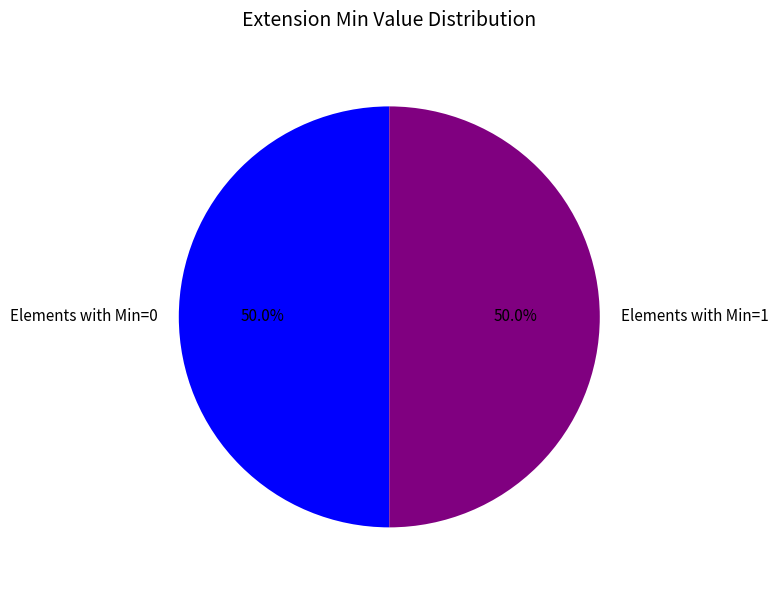

Combined, do Elements with Min=0 and Elements with Min=1 account for over 50%?

Yes